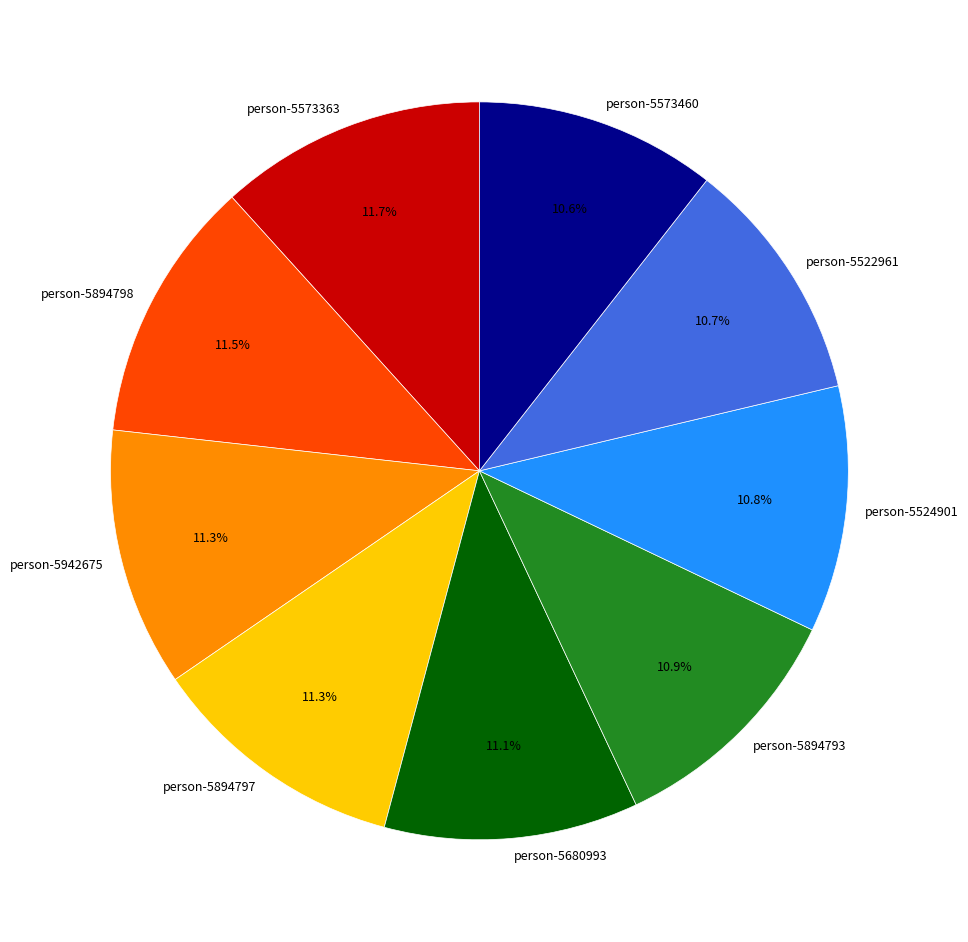

Count the number of slices in the pie.

9